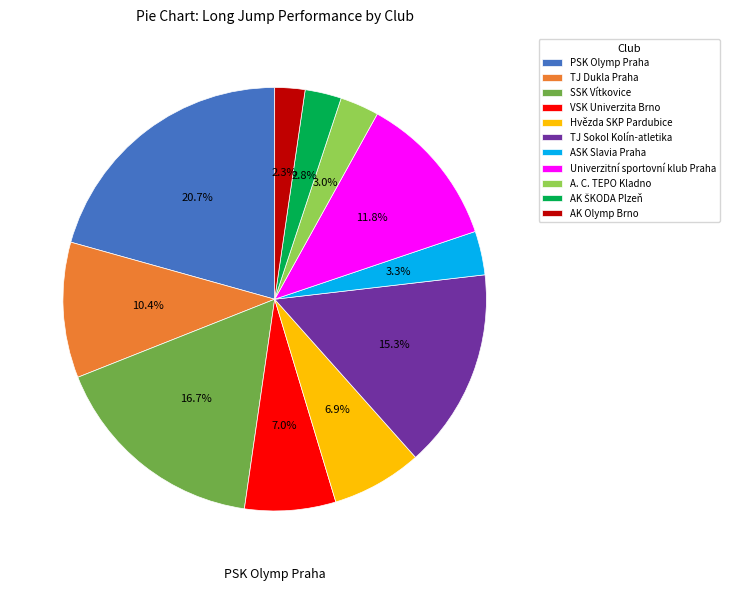

Is there any slice that represents more than half of the pie?

No